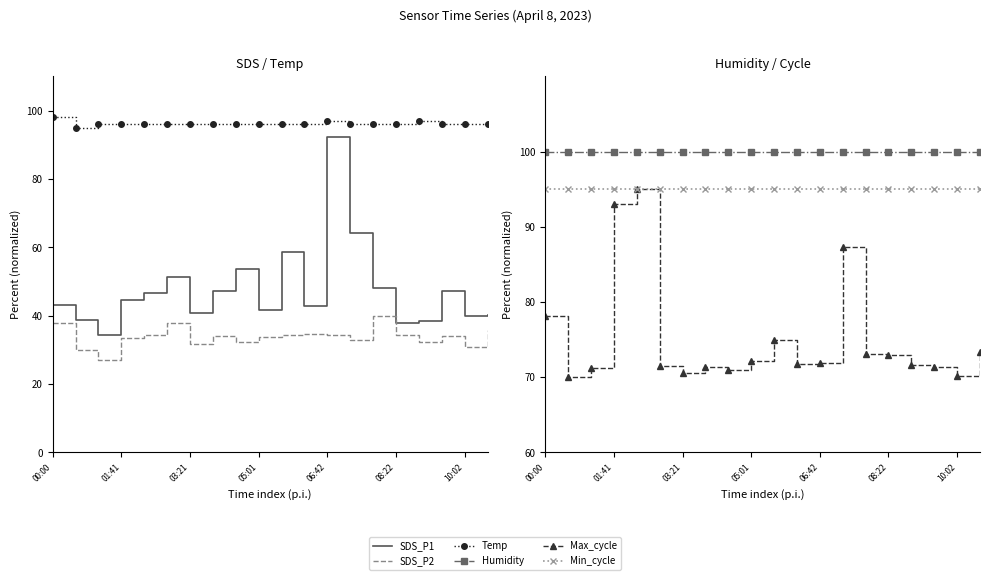

True or false: SDS_P1 and Min_cycle intersect in this chart.

False